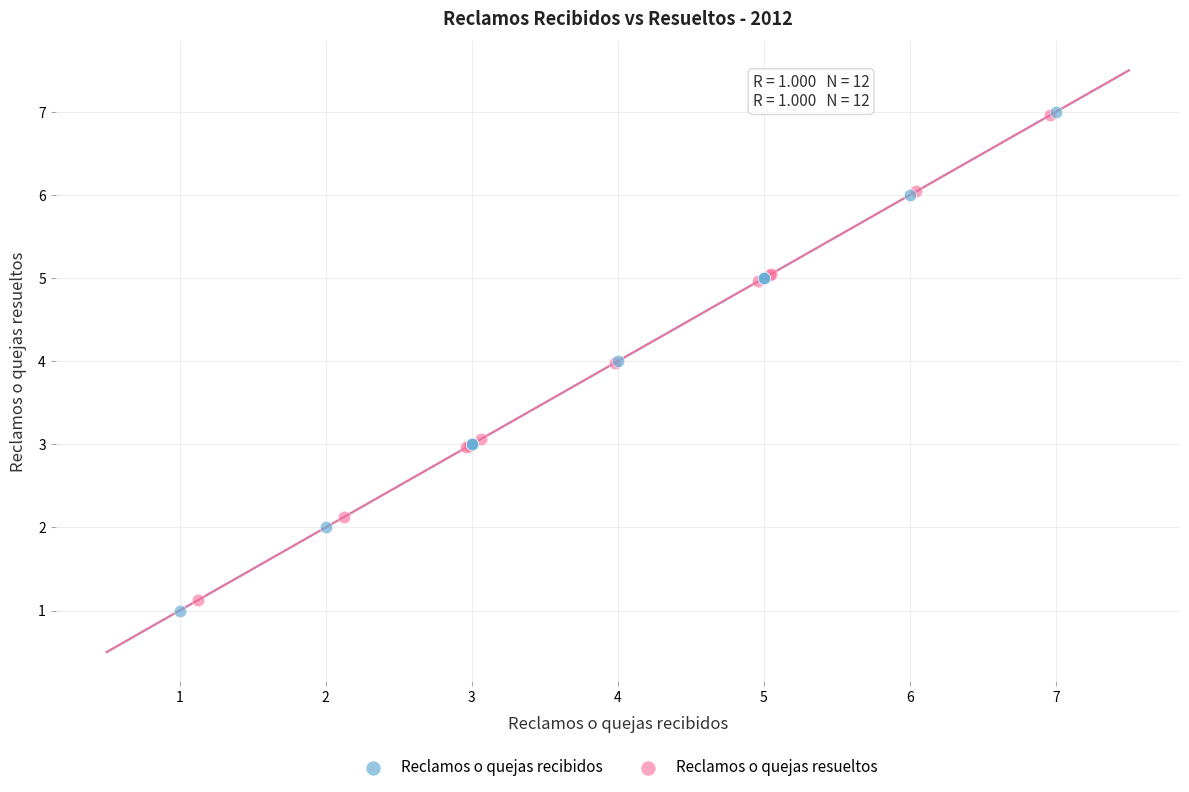

Which series has the largest Y range (max minus min)?

Reclamos o quejas recibidos